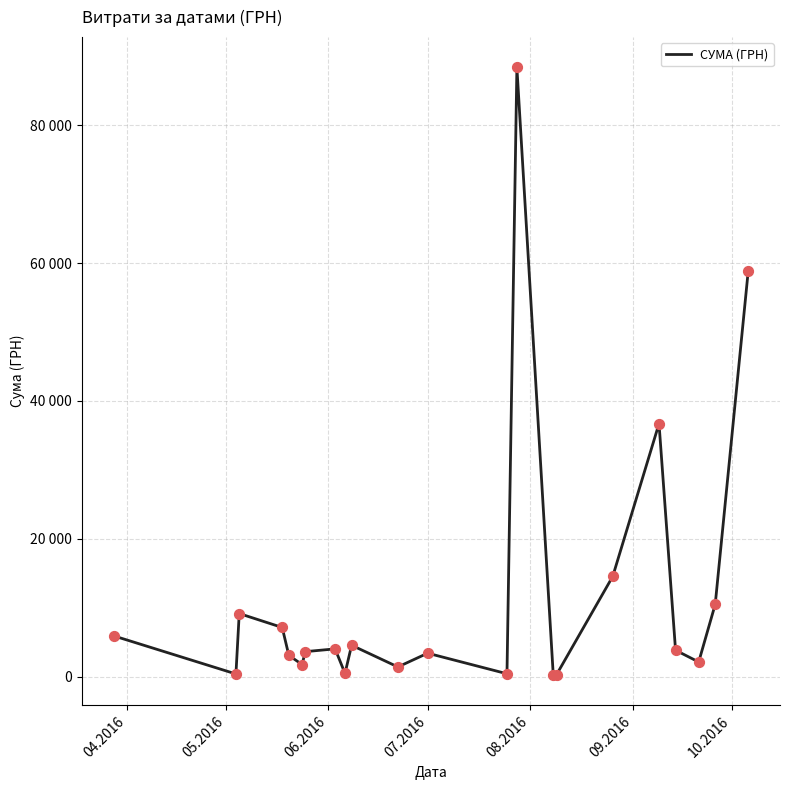

Does the chart have visible grid lines?

Yes